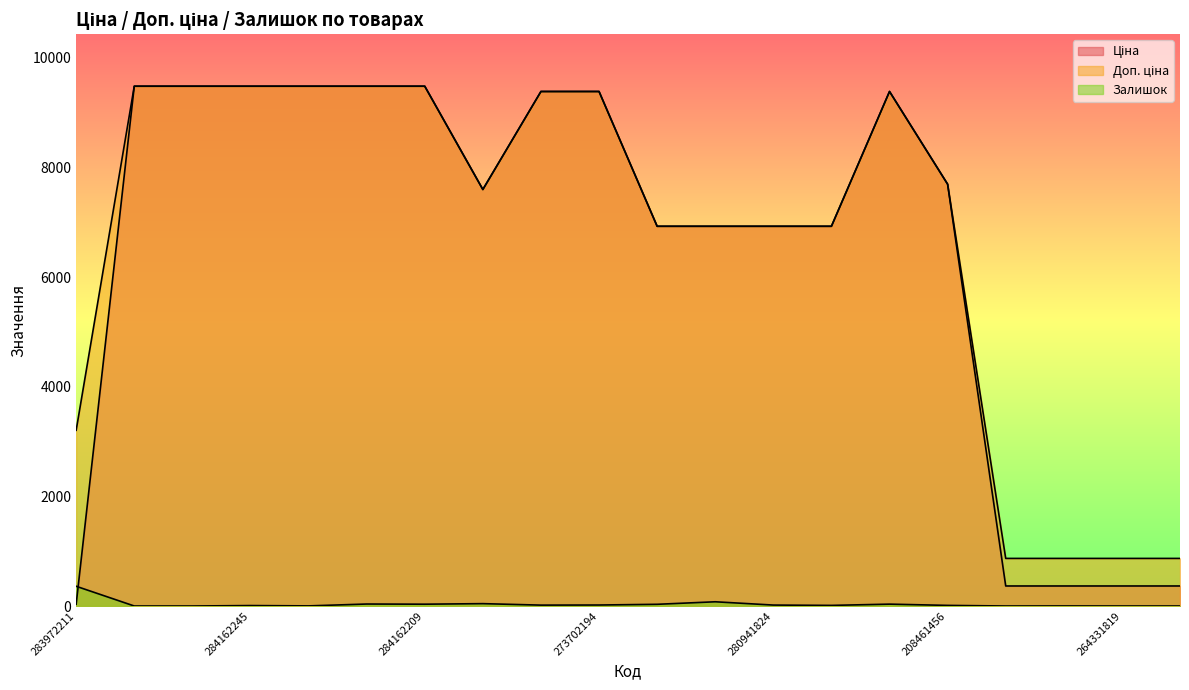

True or false: Залишок and Доп. ціна cross at least once.

False